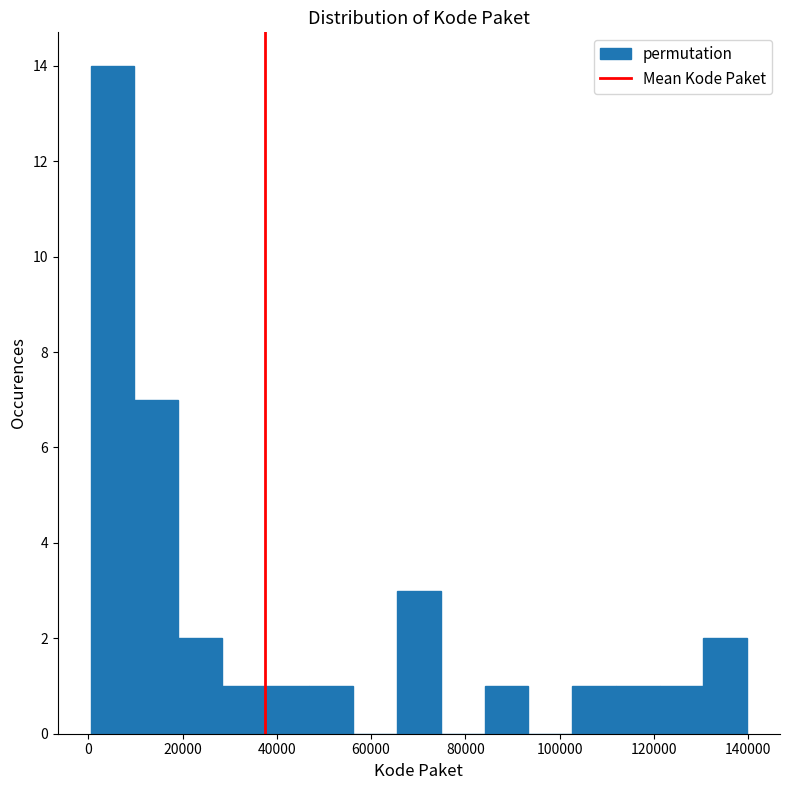

Reading left to right, list every bar in this chart as the range it spans on the x-axis followed by its height. Neither the bar edges nor the heights are printed on the chart, so give them approximately, as read against the axes.

0 to 10000: 14
10000 to 20000: 7
20000 to 28000: 2
28000 to 38000: 1
38000 to 46000: 1
46000 to 56000: 1
56000 to 66000: 0
66000 to 74000: 3
74000 to 84000: 0
84000 to 94000: 1
94000 to 102000: 0
102000 to 112000: 1
112000 to 122000: 1
122000 to 130000: 1
130000 to 140000: 2